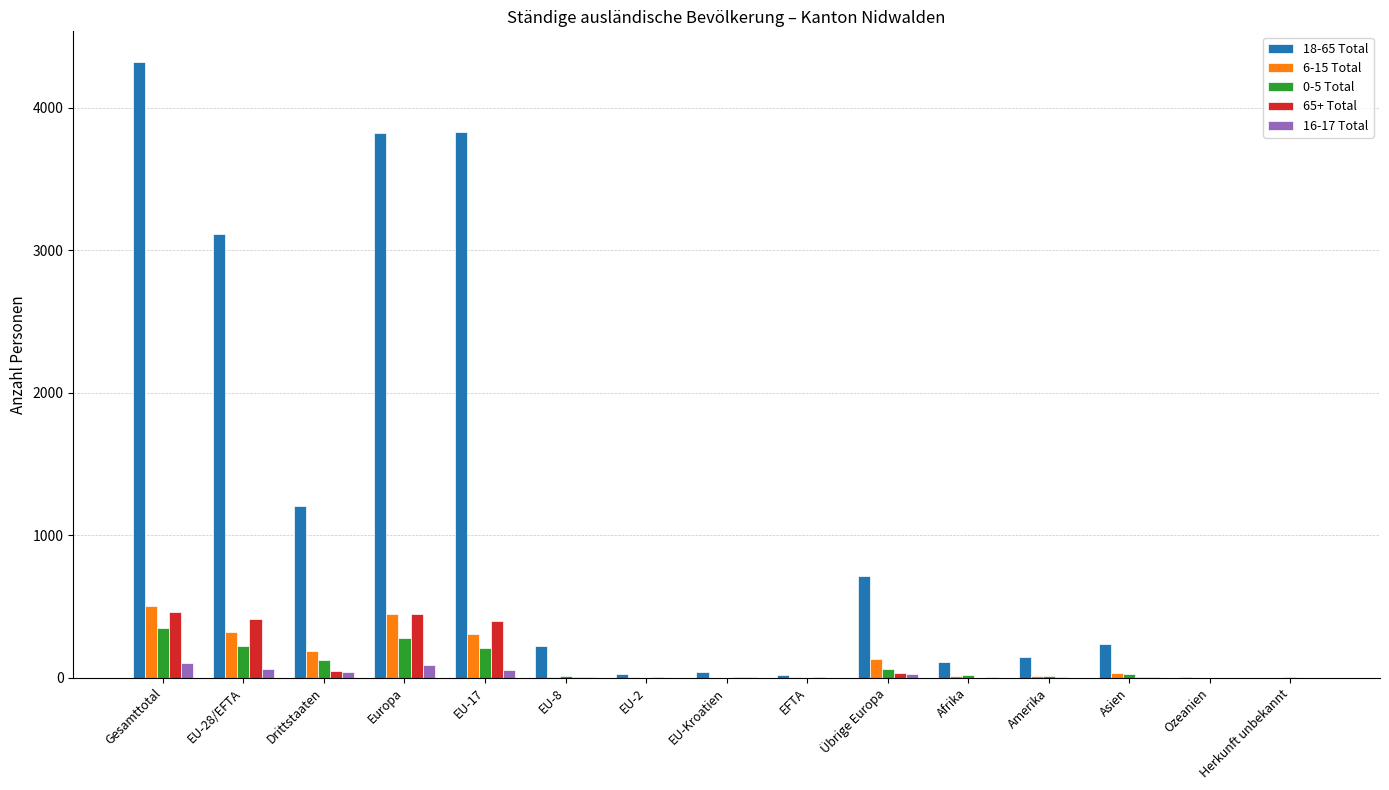

What is the maximum value for 65+ Total?

460